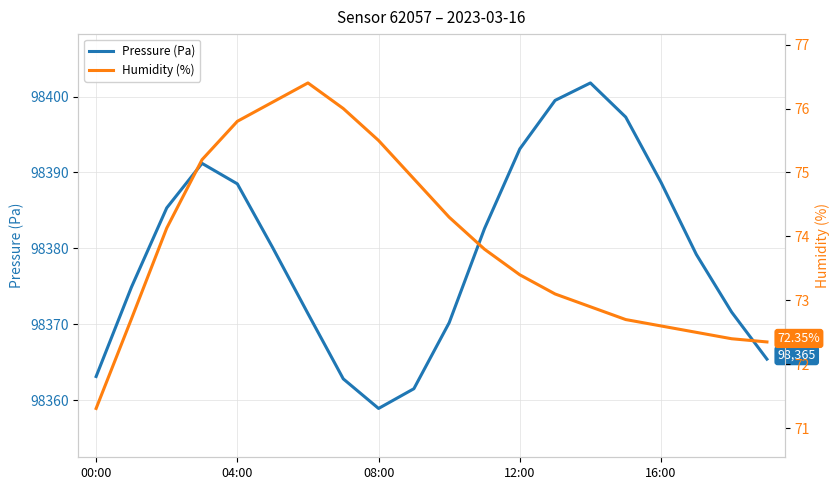

True or false: Pressure (Pa) has a value of 98358.9 at 08:00.

True